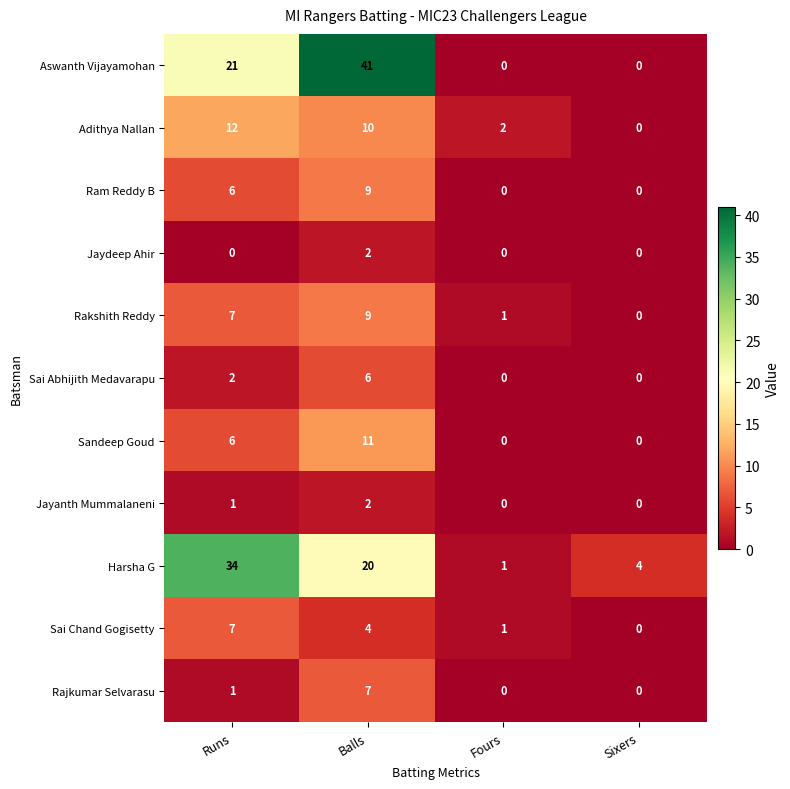

Which category has the highest value across all series?

Balls